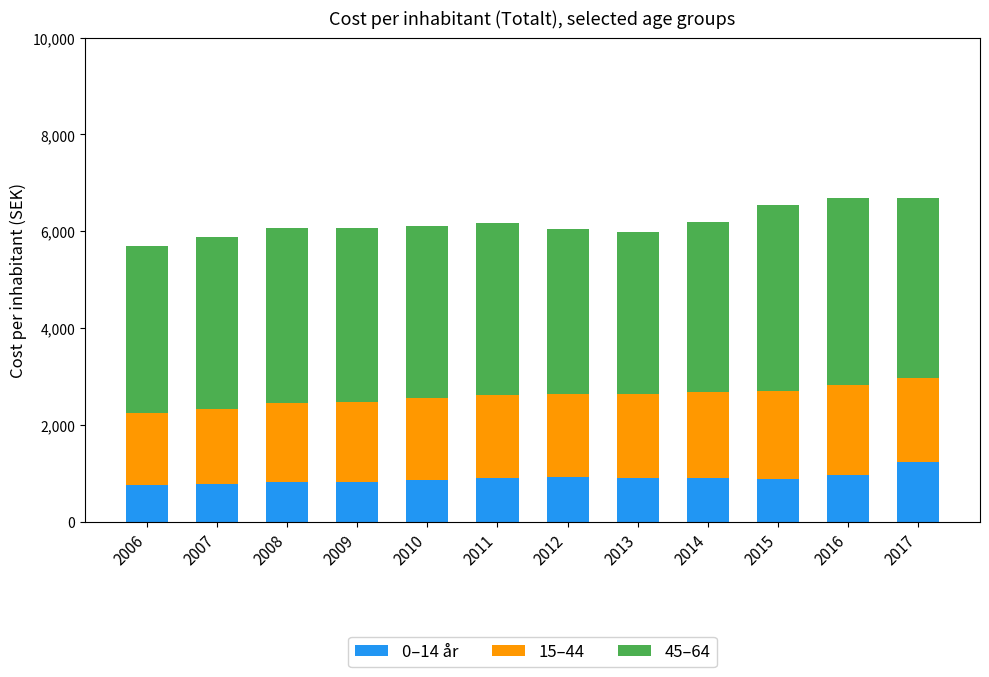

How many distinct data groups are displayed?

3